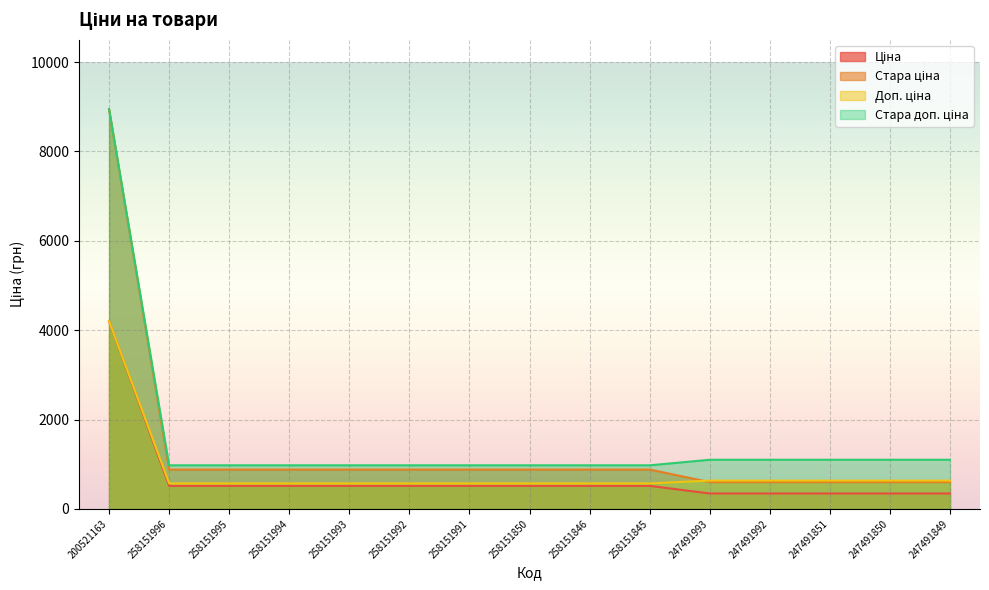

Where does the Ціна series first go above 515?

200521163